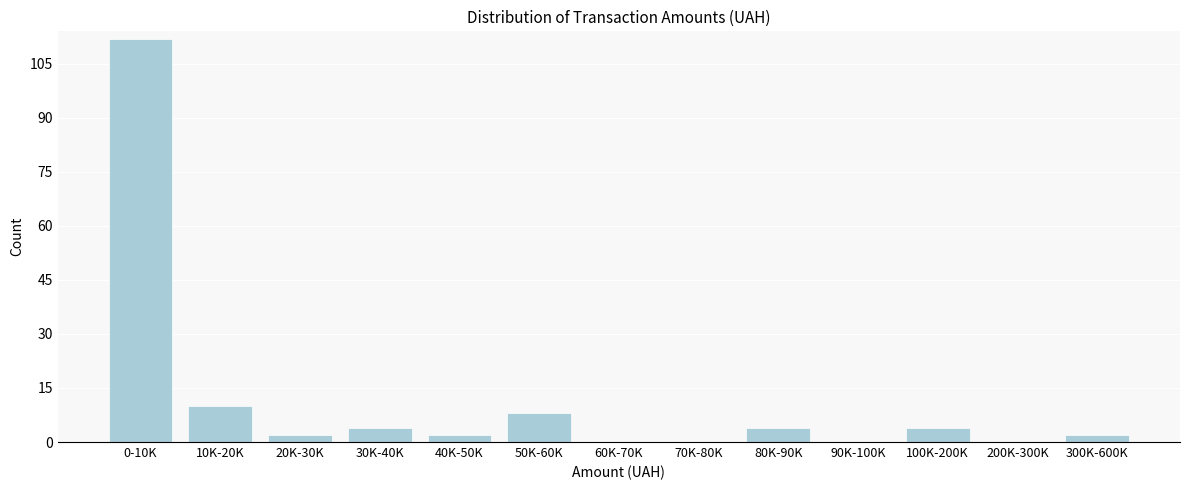

Reading left to right, what are all the values shown in this chart?

0-10K=112	10K-20K=10	20K-30K=2	30K-40K=4	40K-50K=2	50K-60K=8	60K-70K=0	70K-80K=0	80K-90K=4	90K-100K=0	100K-200K=4	200K-300K=0	300K-600K=2